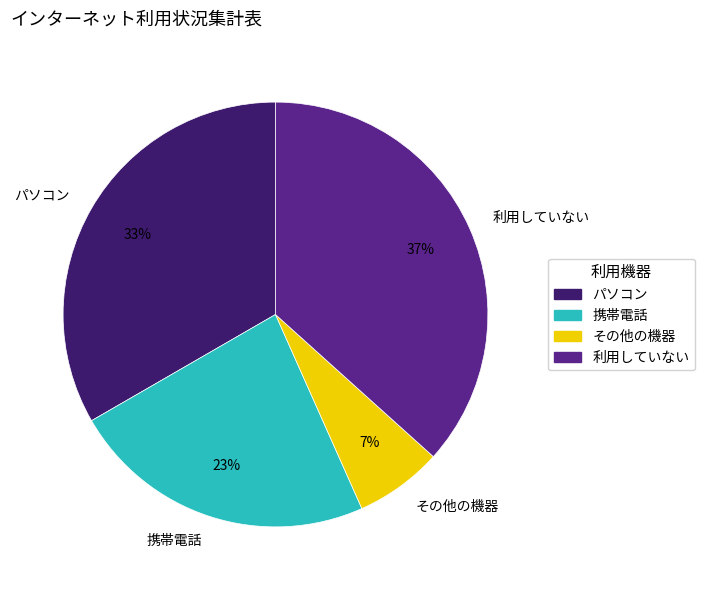

To the nearest percent, what is the difference between the 携帯電話 and パソコン slice percentages?

10%